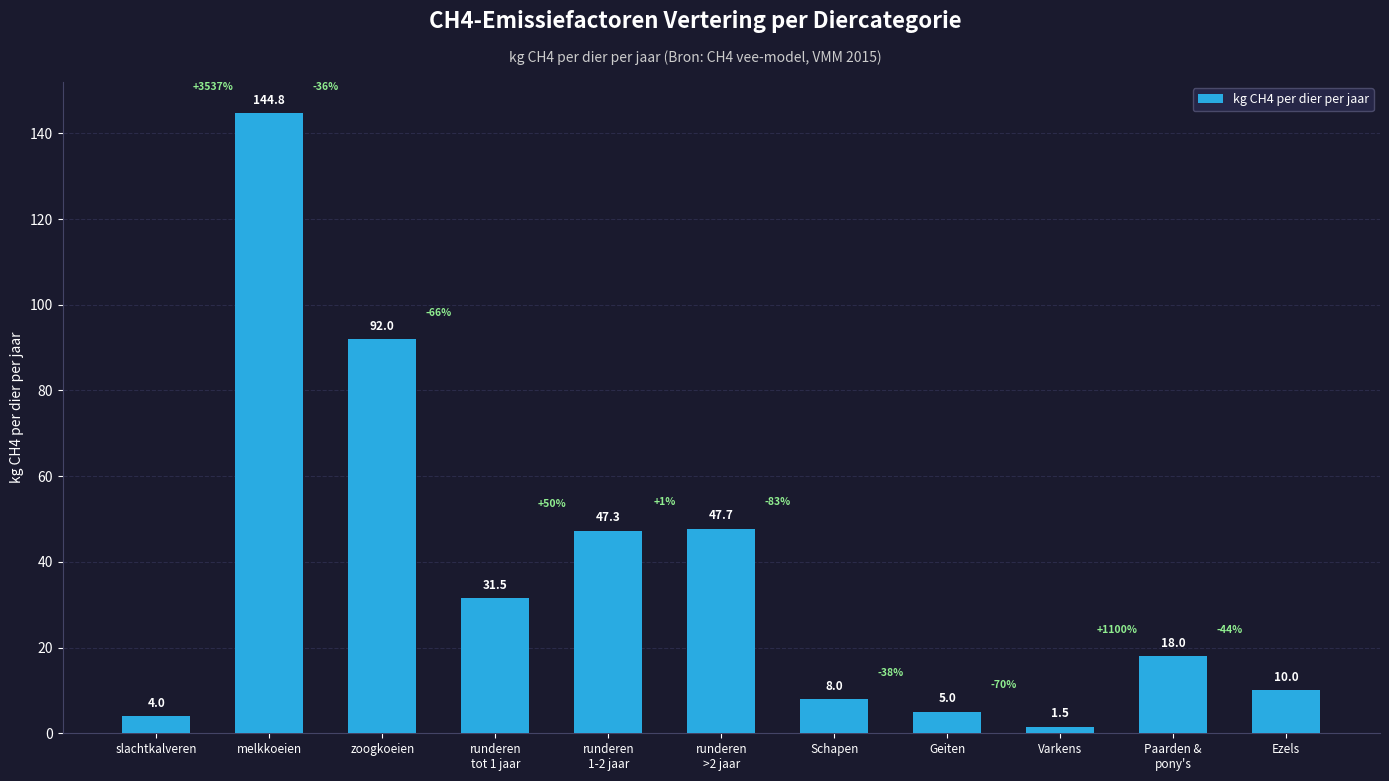

True or false: the data shows 18.0 at Paarden &
pony's.

True